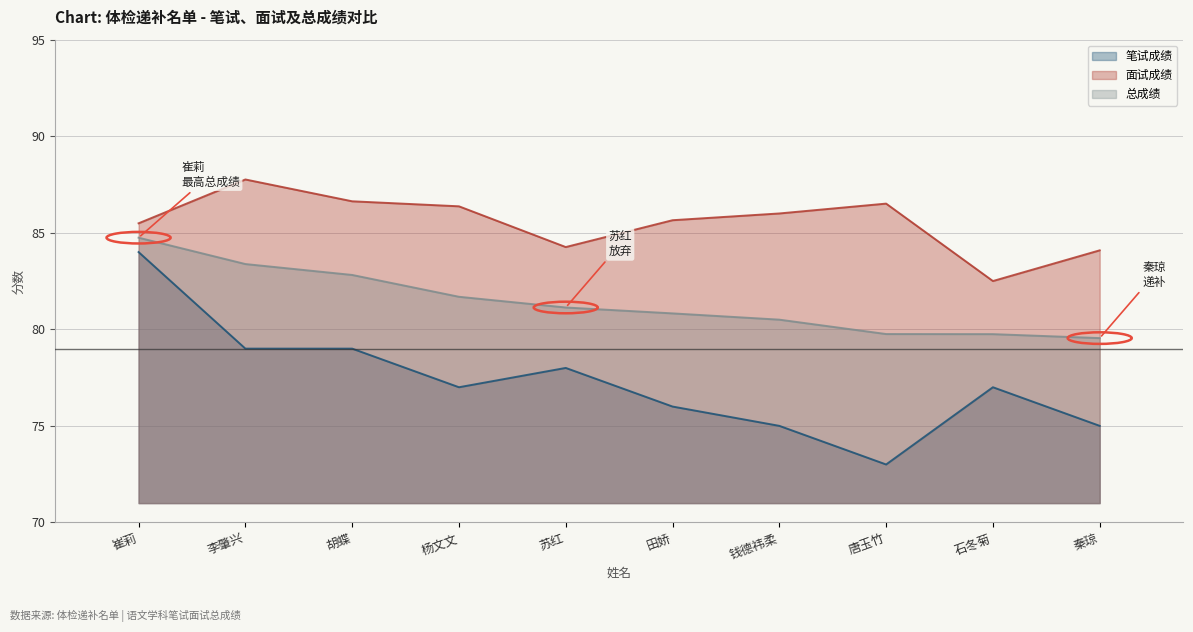

What are all the series names shown in the legend?

笔试成绩, 面试成绩, 总成绩